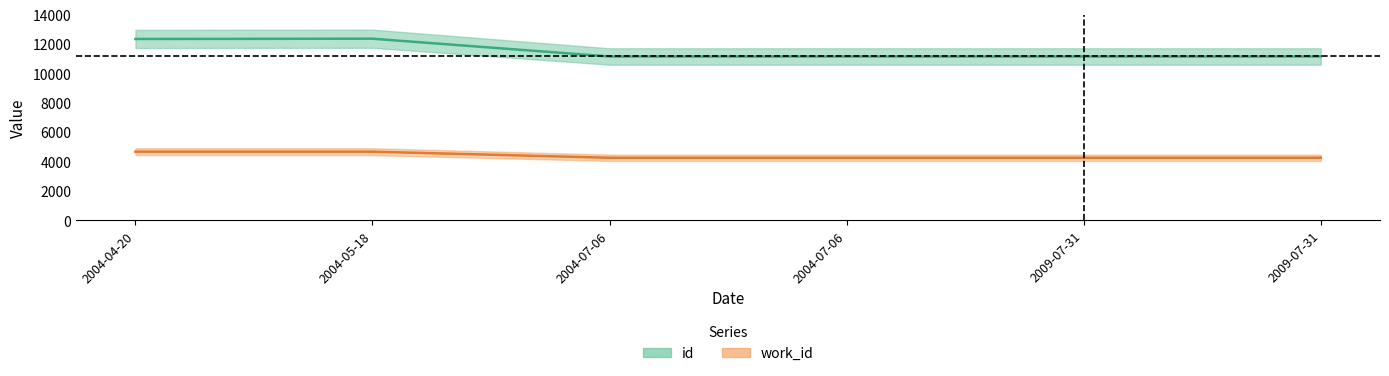

What is the maximum value for work_id?

4687